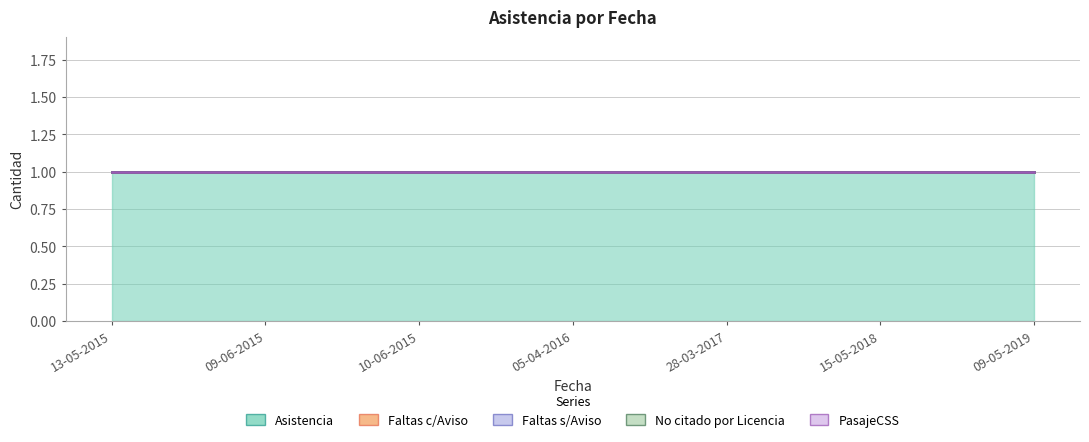

What is the spread (max minus min) of values at 28-03-2017?

1